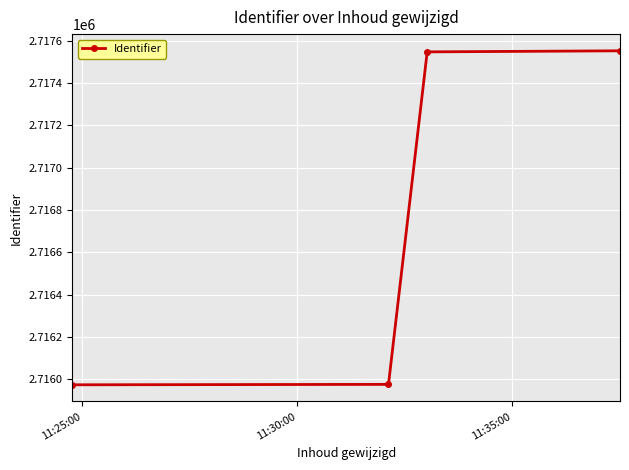

What is the value of the 3rd point from the left?

2717547